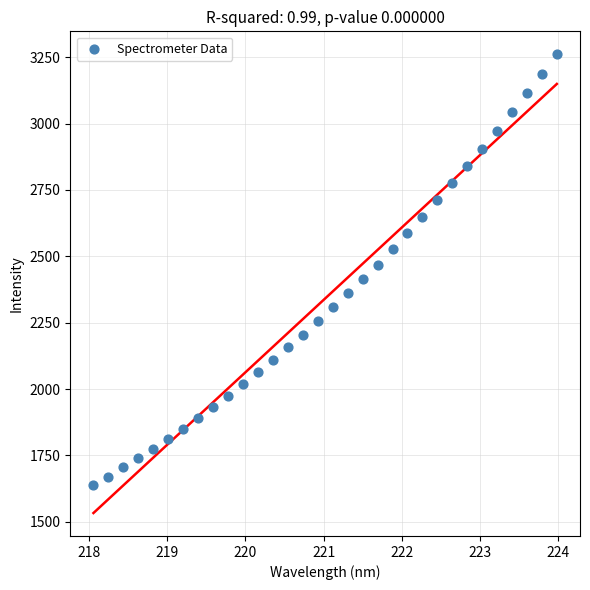

What is the range of Y values (max minus min)?

1621.2